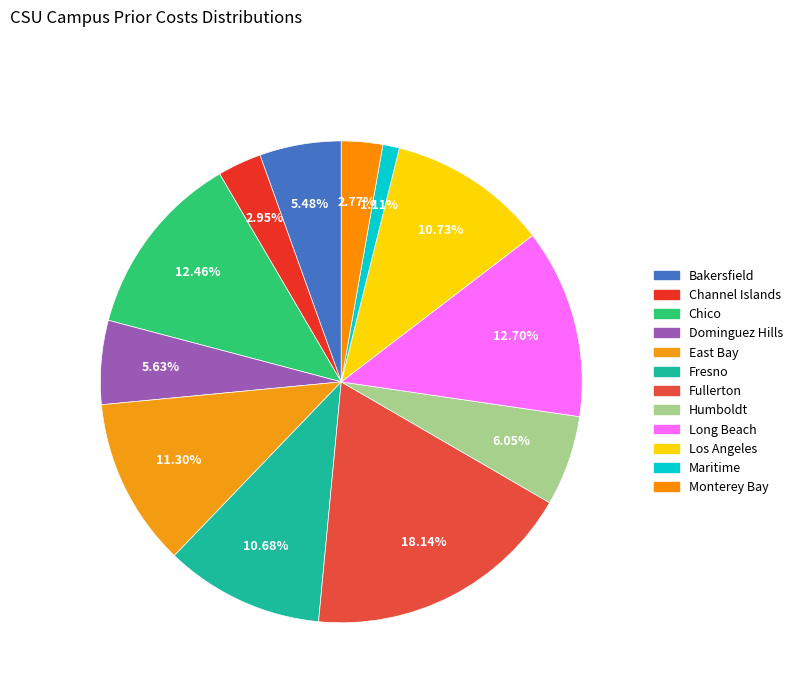

Is there a majority slice in this chart?

No